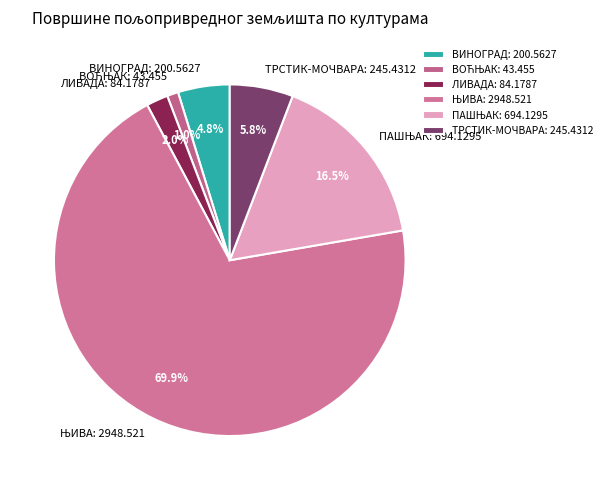

To the nearest percent, what is the difference between the largest and smallest slice percentages?

69%